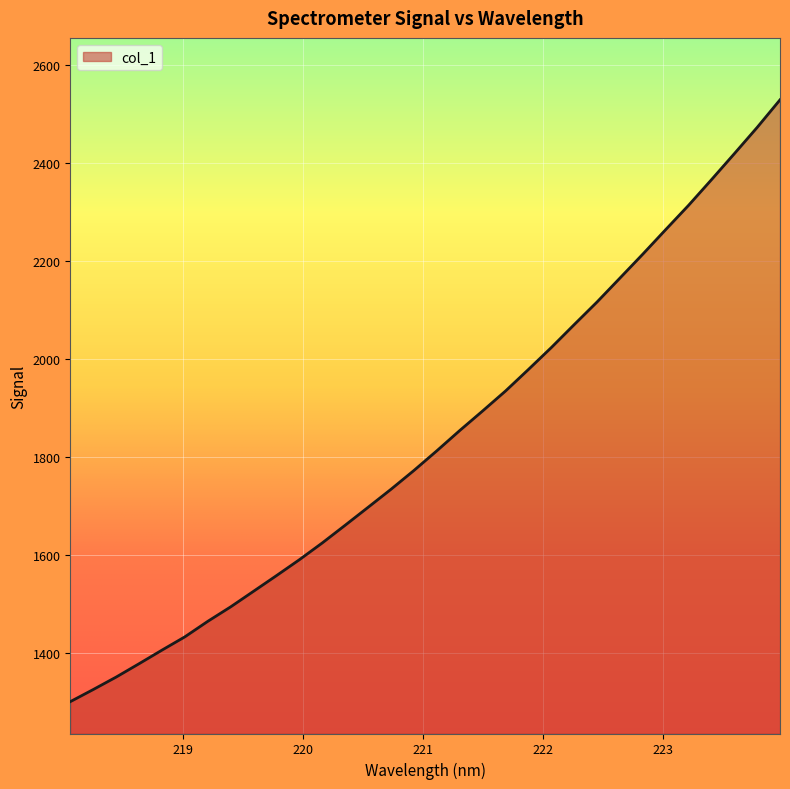

Reading left to right, extract all data points from this chart.

1300.0	1324.8	1350.2	1377.5	1405.3	1432.4	1464.0	1493.6	1525.5	1557.4	1589.9	1624.2	1660.3	1696.9	1733.7	1772.0	1812.2	1853.5	1893.5	1934.2	1978.1	2022.8	2069.7	2115.9	2164.7	2213.6	2263.6	2313.2	2365.5	2418.6	2472.3	2528.7